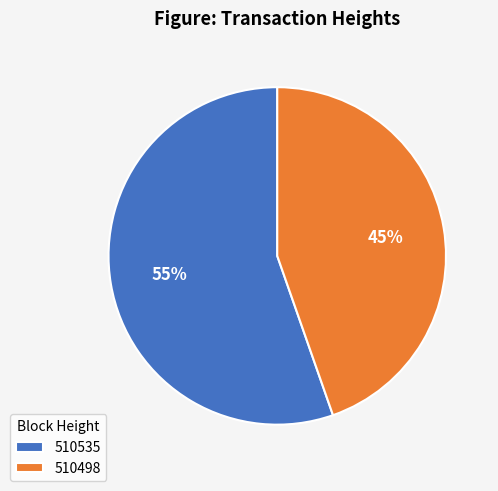

What is the smallest slice in the pie chart?

510498